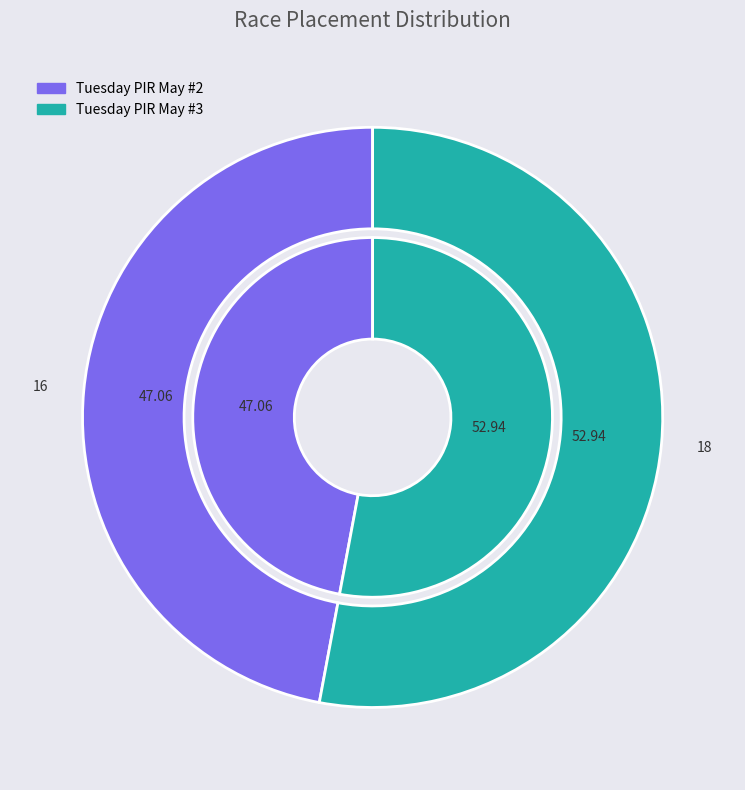

To the nearest percent, what is the difference between the Tuesday PIR May #2 and Tuesday PIR May #3 slice percentages?

6%